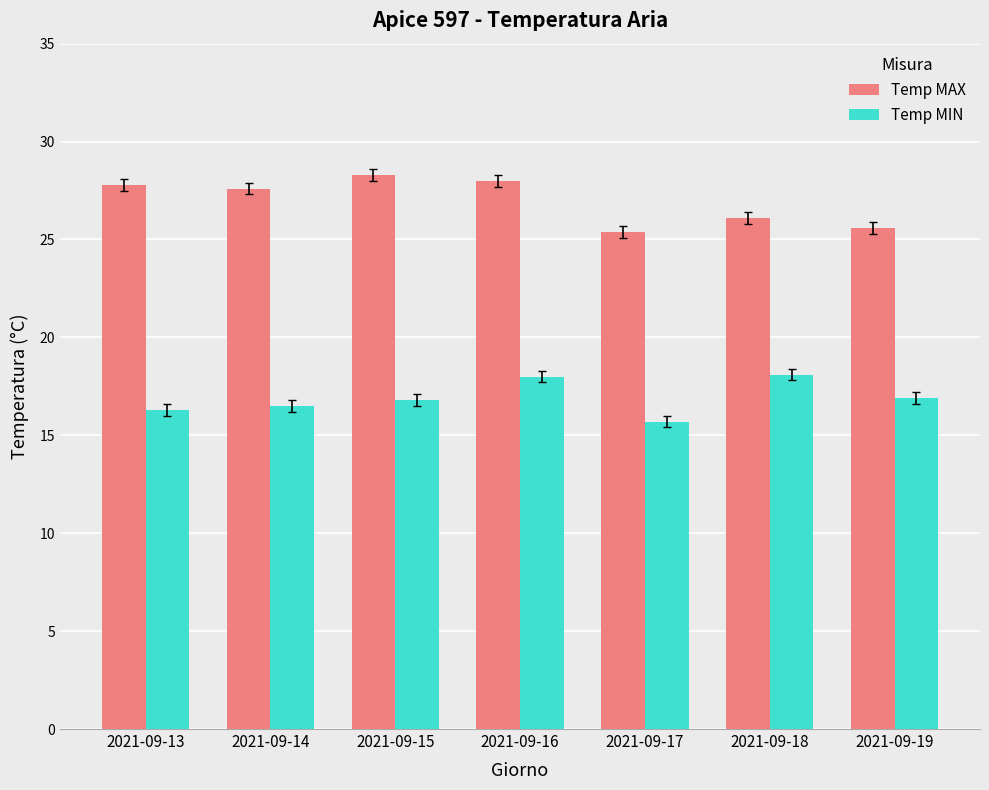

Is it true that Temp MAX equals 14.1 at 2021-09-14?

False